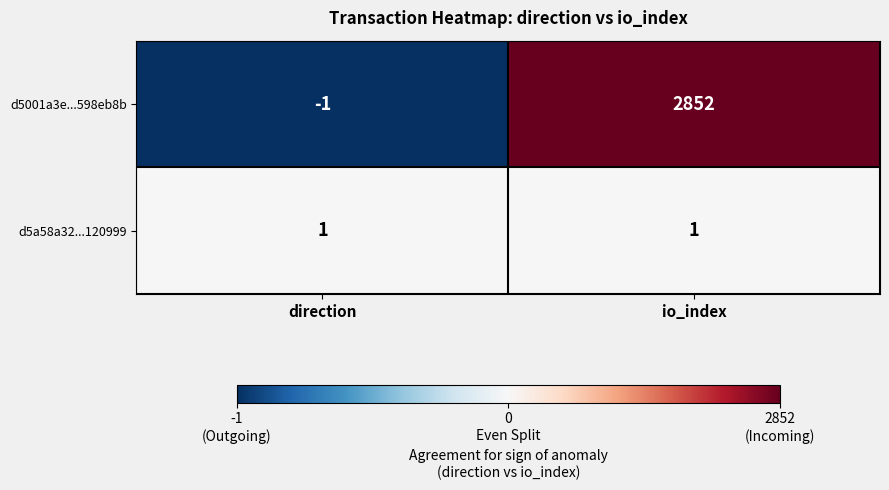

True or false: d5001a3e...598eb8b has a value of 0 at direction.

False